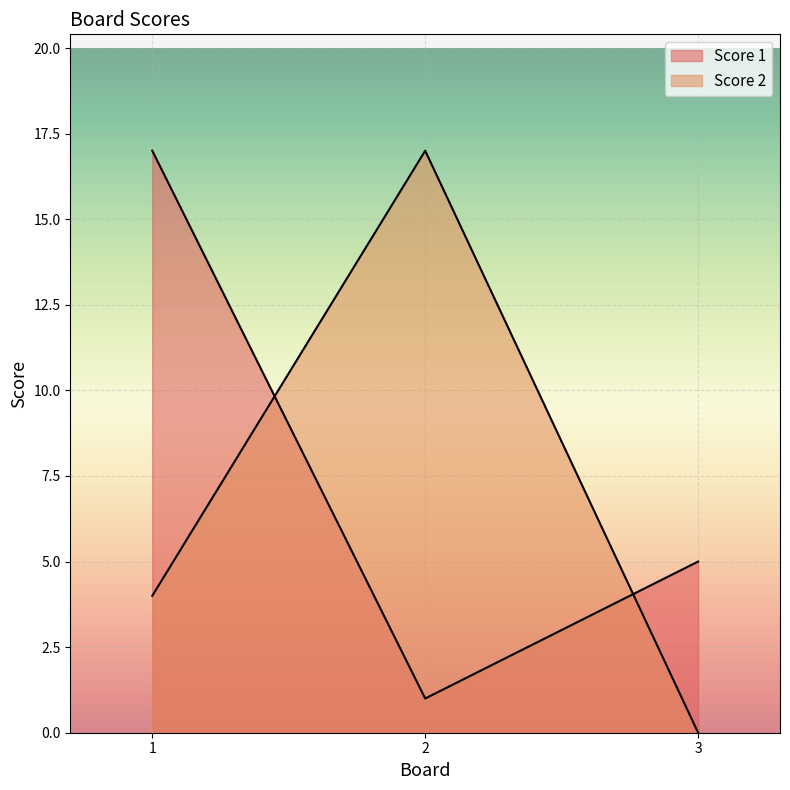

What is the difference between the maximum and minimum values in the Score 2 series?

17